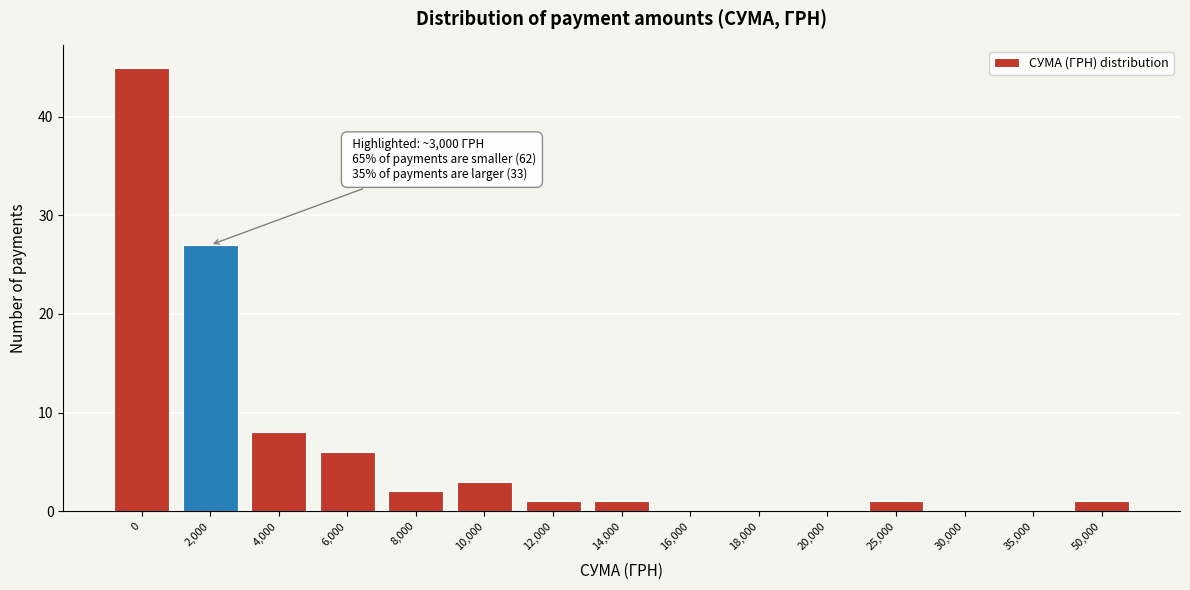

Reading left to right, what are all the values shown in this chart?

0=45	2,000=27	4,000=8	6,000=6	8,000=2	10,000=3	12,000=1	14,000=1	16,000=0	18,000=0	20,000=0	25,000=1	30,000=0	35,000=0	50,000=1